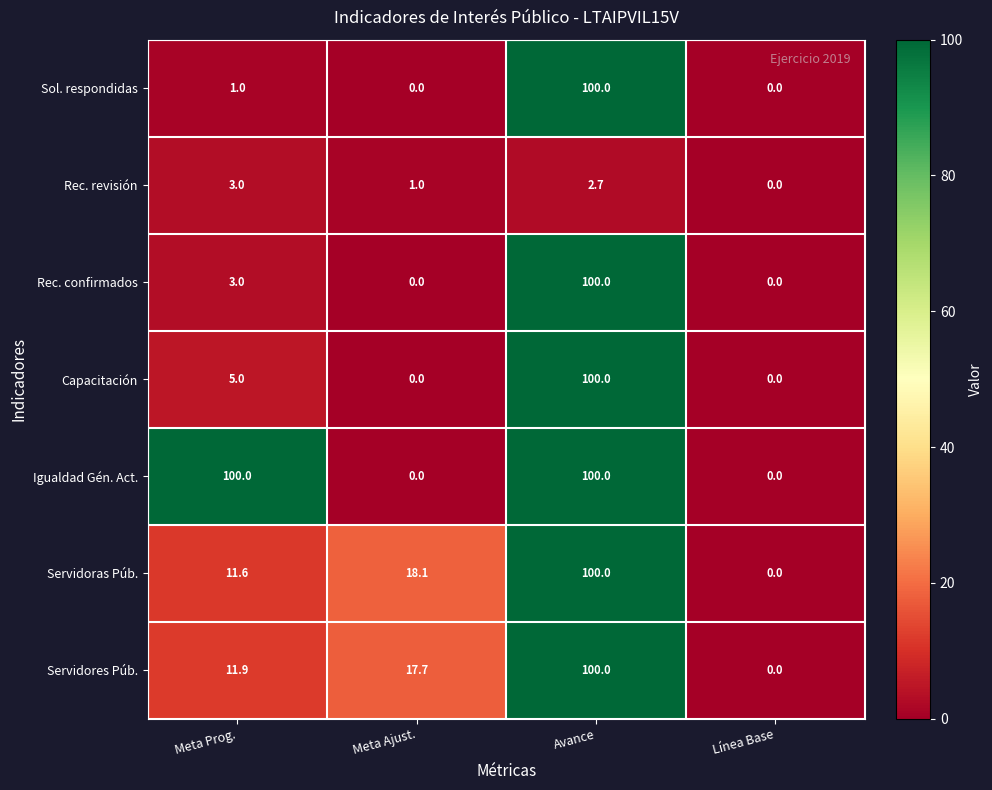

What is the difference between the Rec. revisión values at Línea Base and Meta Prog.?

3.0